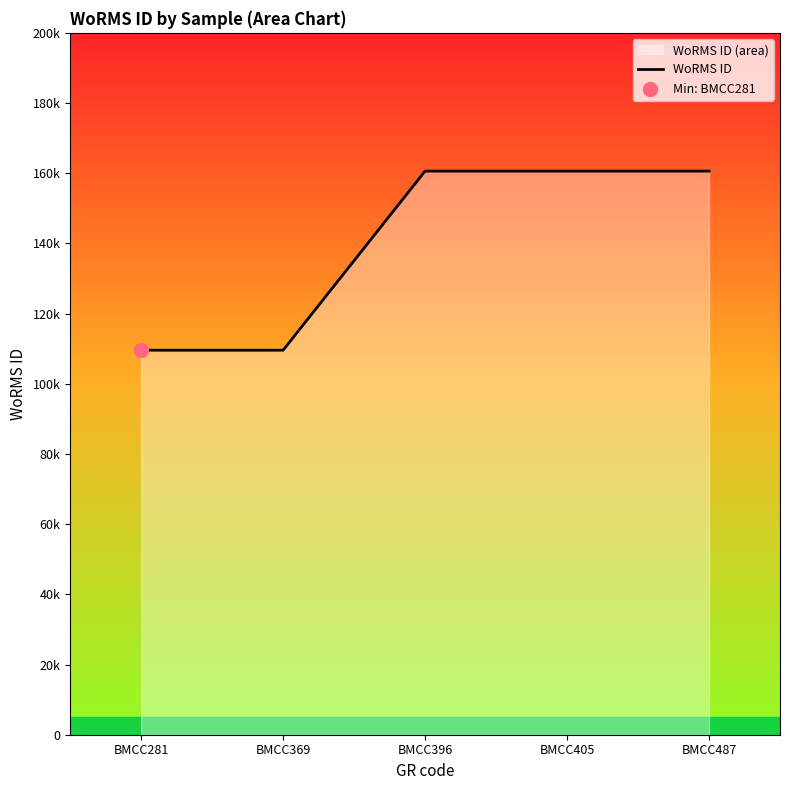

What is the change in value from BMCC281 to BMCC405?

+51036